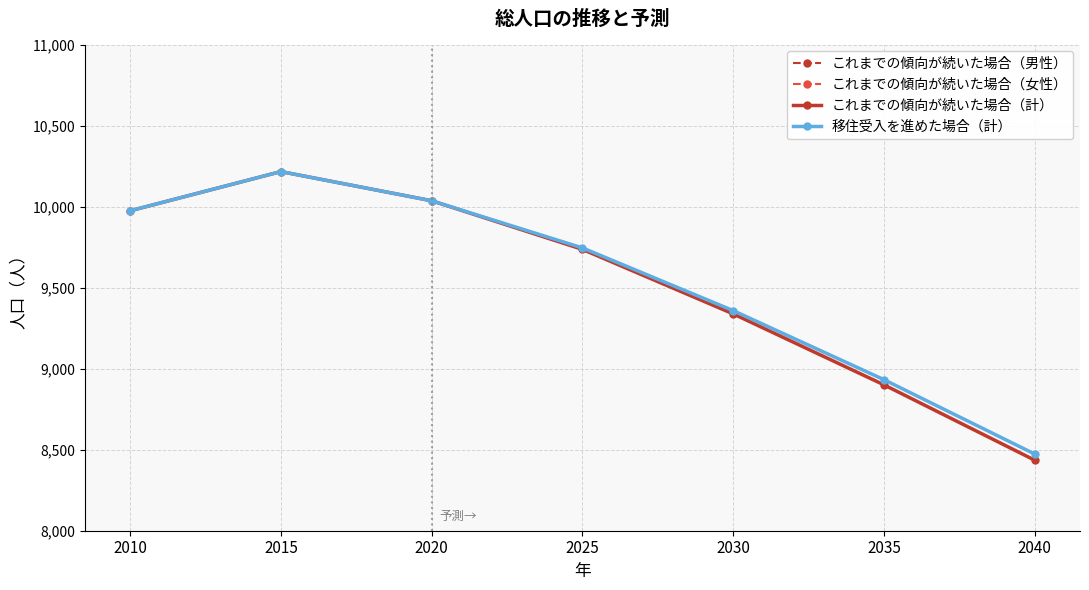

What is the value of the これまでの傾向が続いた場合（男性） point at the 3rd from the left?

4920